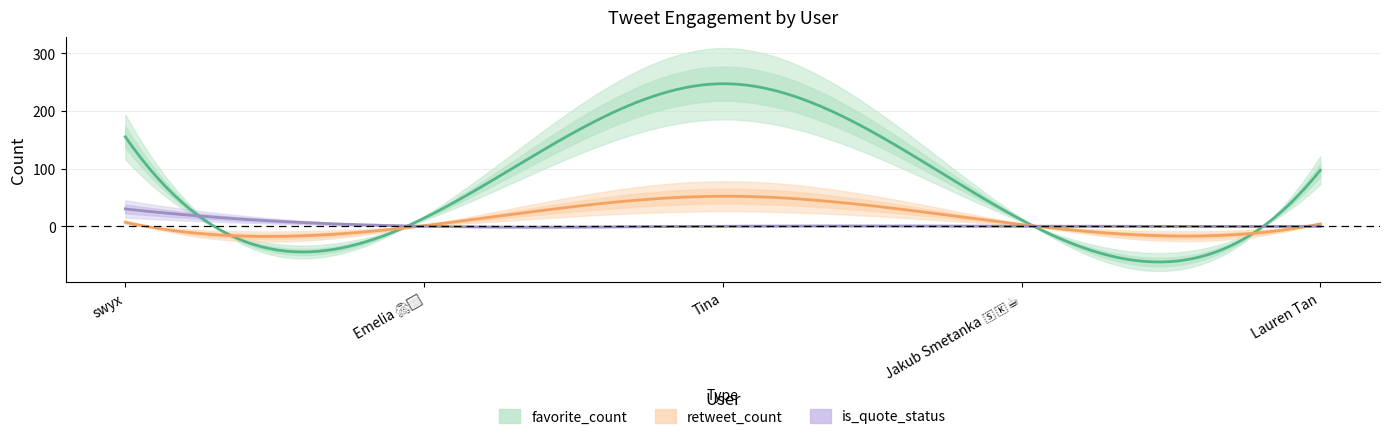

What position from the right is Tina?

3